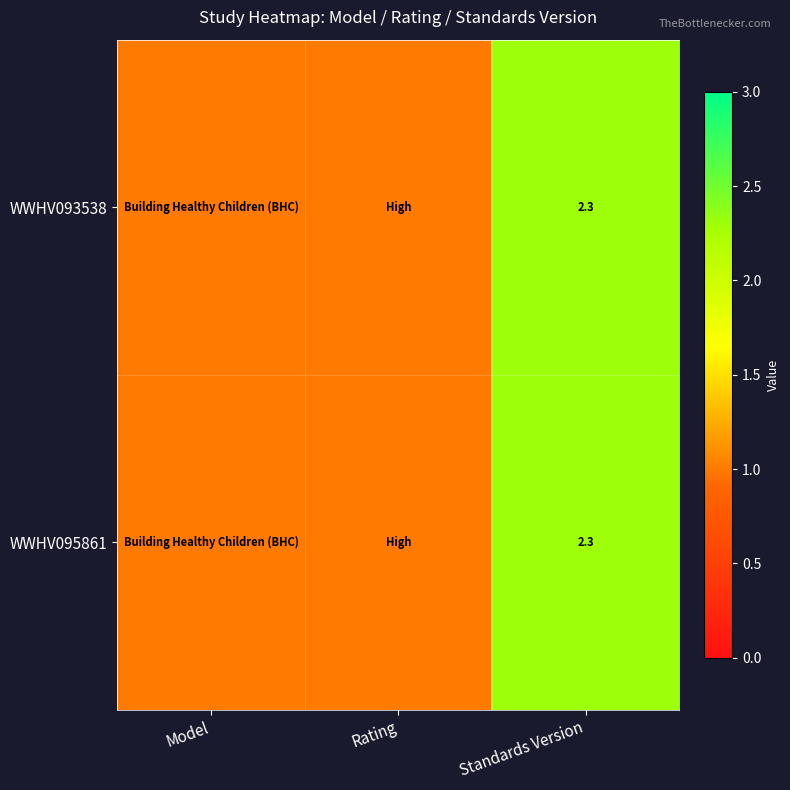

True or false: WWHV093538 has a value of 2.3 at Standards Version.

True